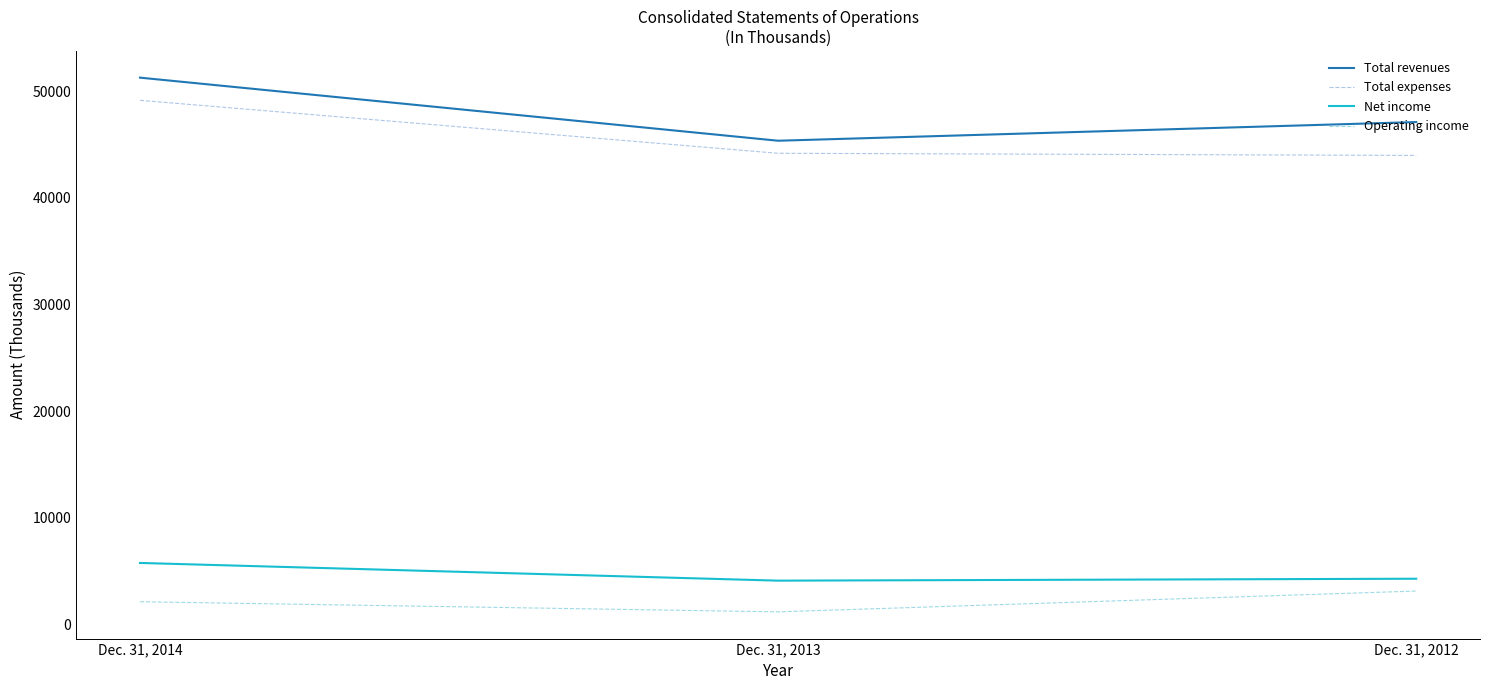

The Net income series shows 7572 at Dec. 31, 2014. True or false?

False